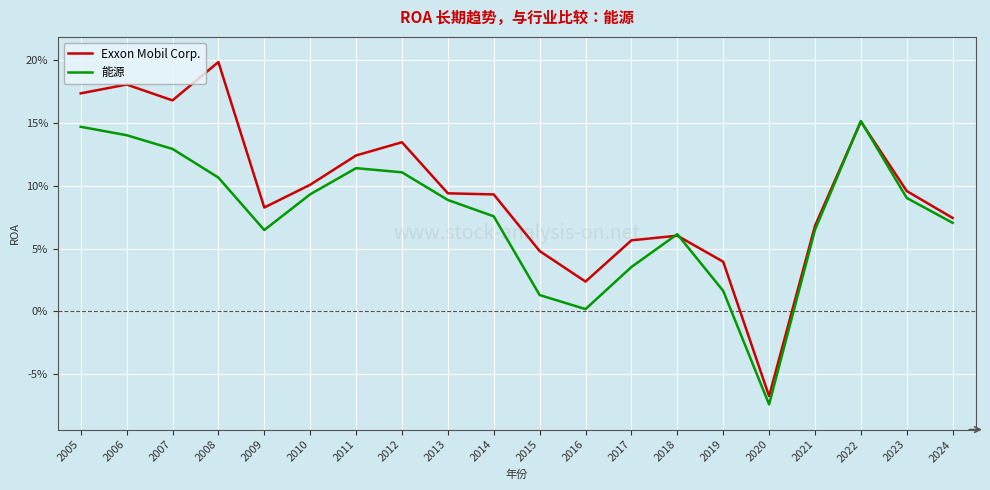

What is the lowest value of the Exxon Mobil Corp. series?

-0.1